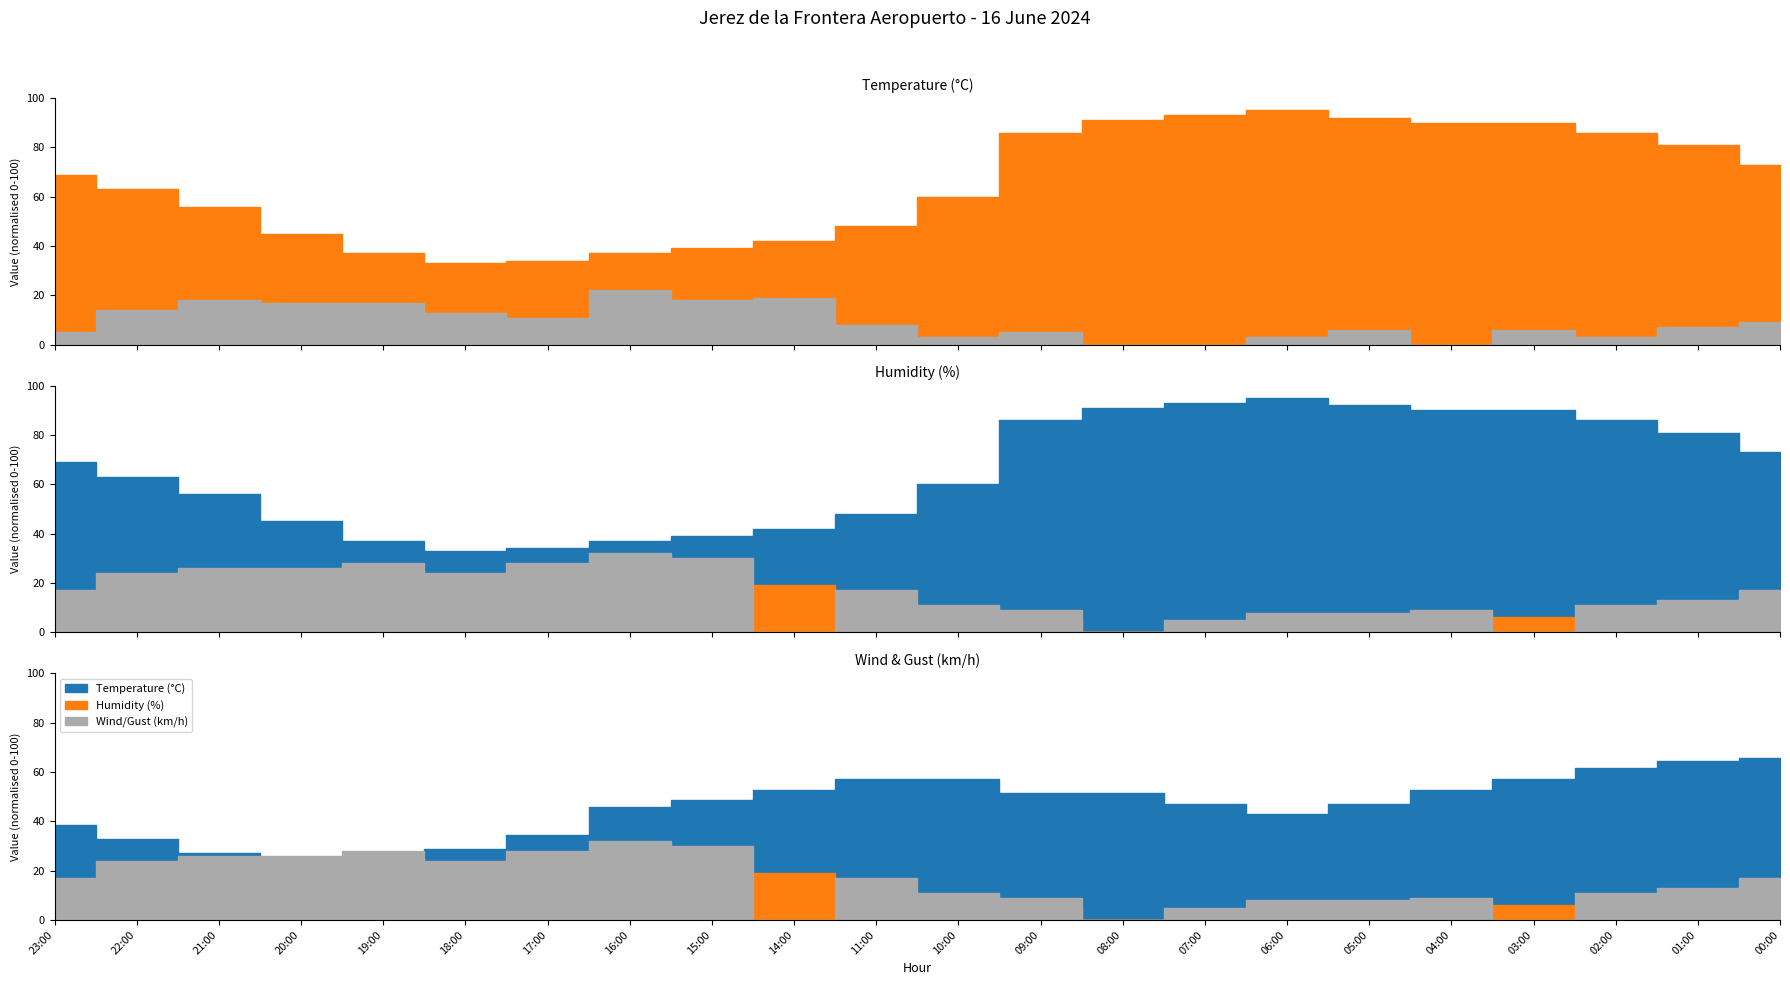

Is it true that Wind Speed (km/h) equals 6.0 at 03:00?

True